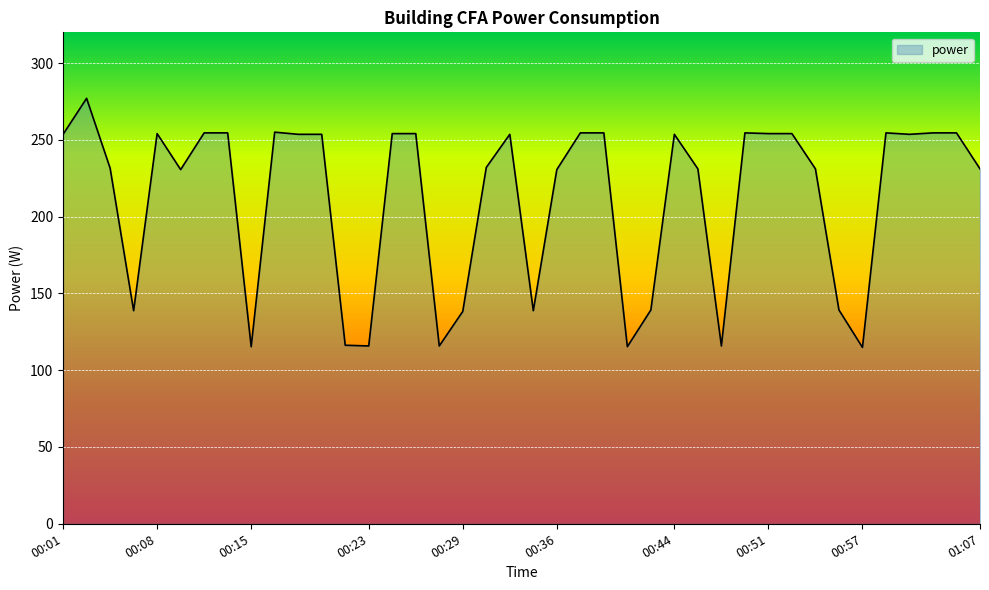

What is the smallest value displayed?

114.8